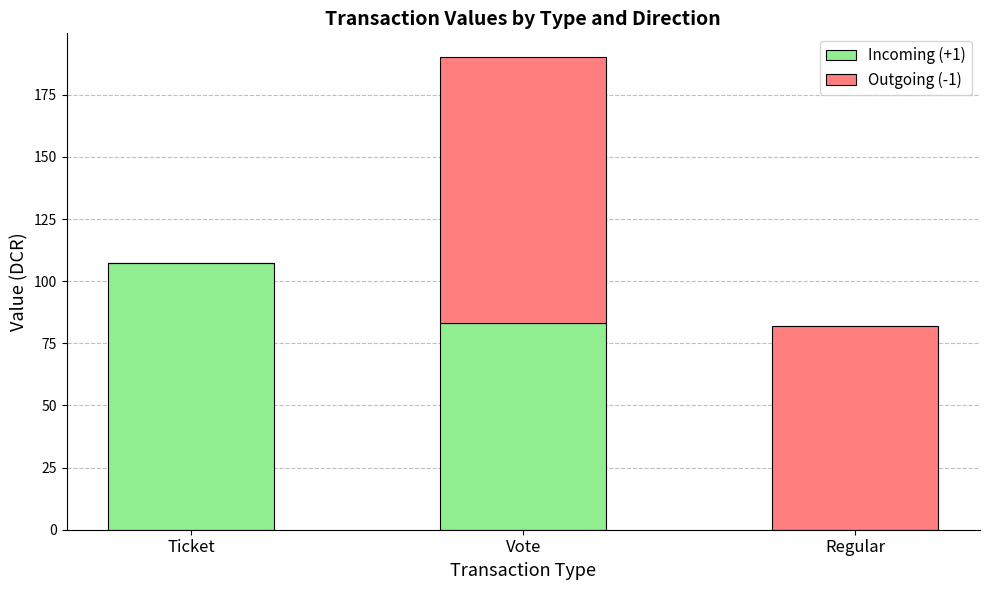

Is it true that Incoming (+1) equals 17.4 at Vote?

False